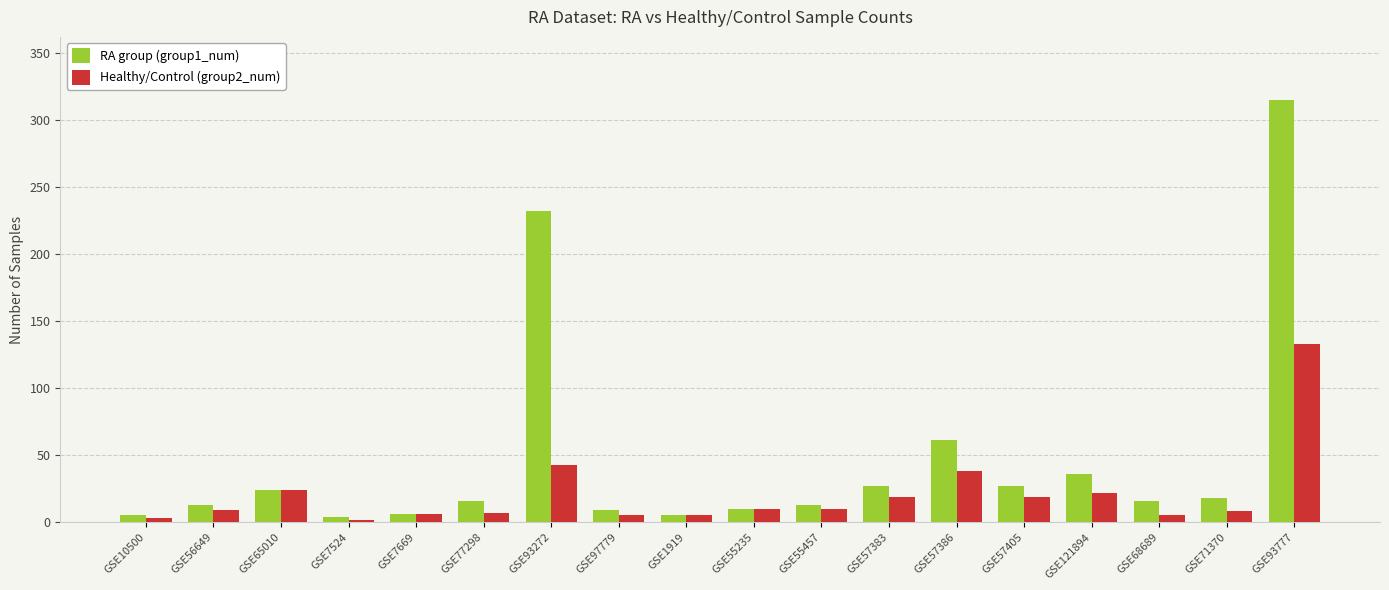

The RA group (group1_num) series shows 94 at GSE57386. True or false?

False